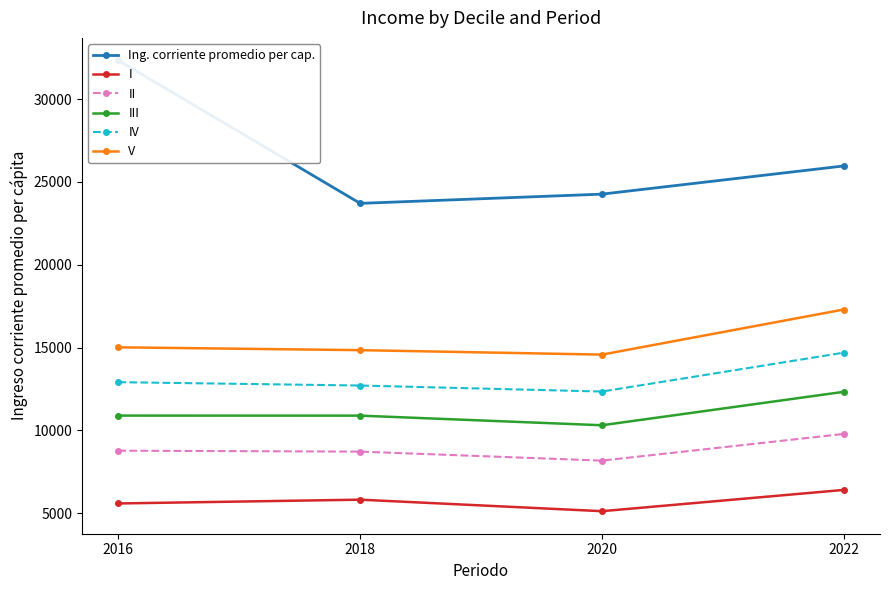

What are all the series names shown in the legend?

Ing. corriente promedio per cap., I, II, III, IV, V